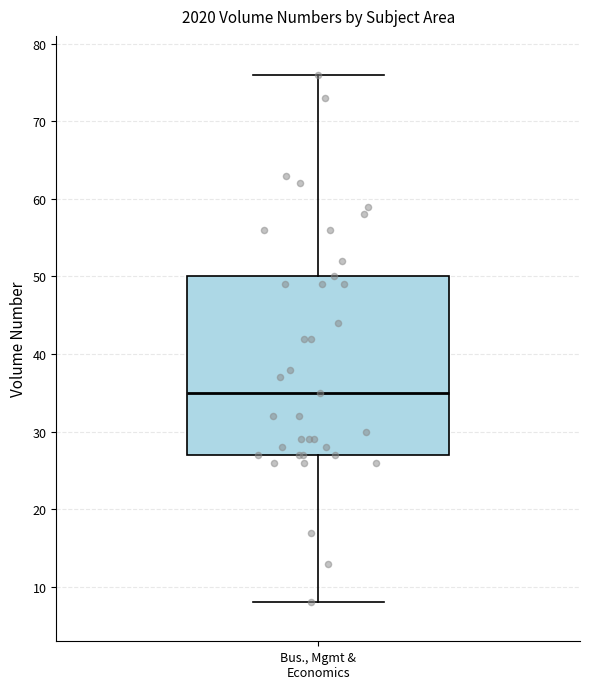

Where is the upper edge of the box for Bus., Mgmt & Economics on the y-axis? The values are not printed on the chart, so give them approximately, as read against the axis.

50